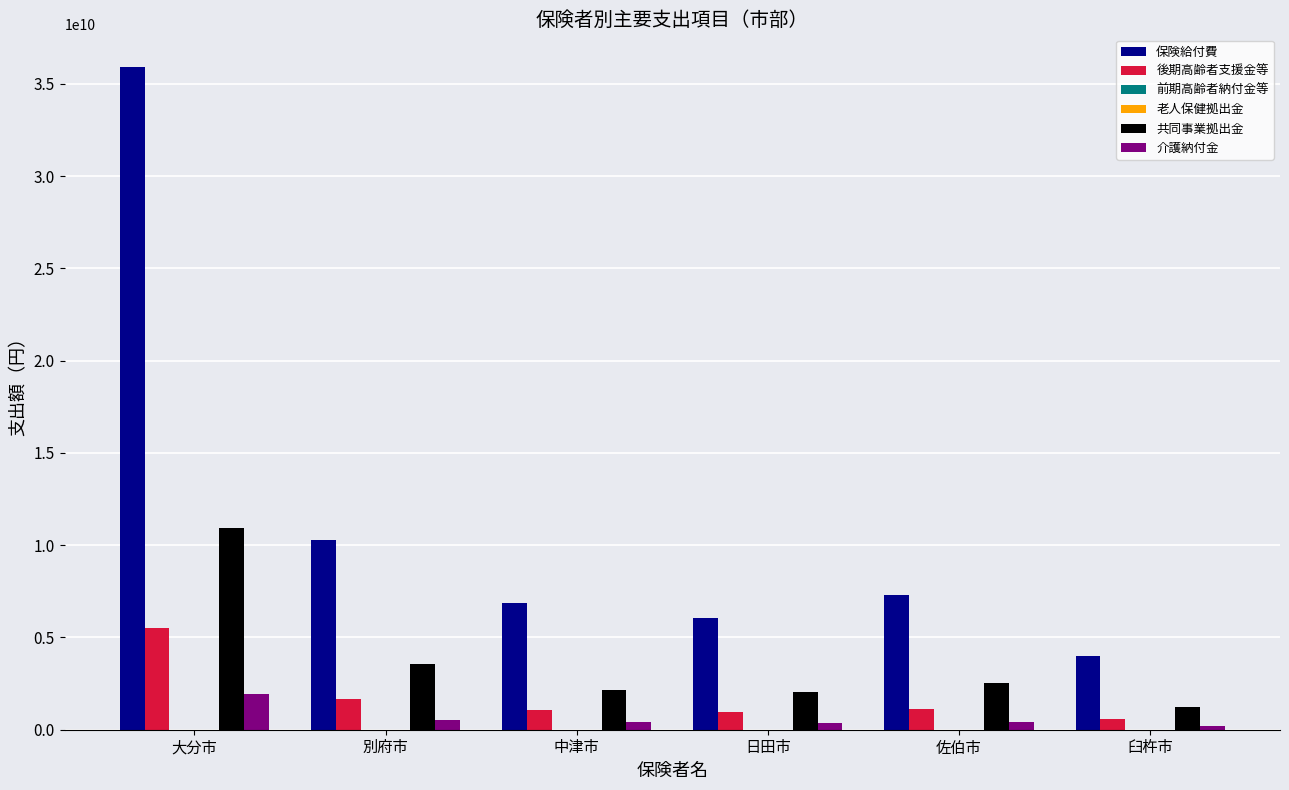

Between 大分市 and 日田市, which series saw the biggest shift?

保険給付費